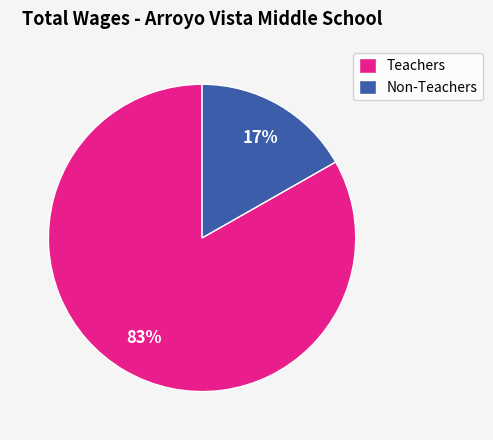

Do Non-Teachers and Teachers together represent more than half of the pie?

Yes